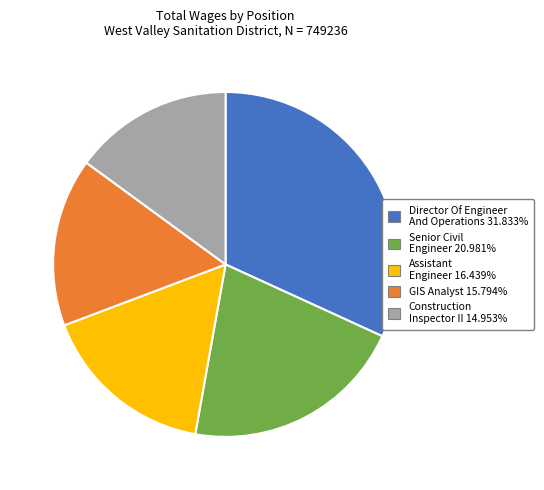

Combined, do Assistant Engineer 16.439% and Senior Civil Engineer 20.981% account for over 50%?

No